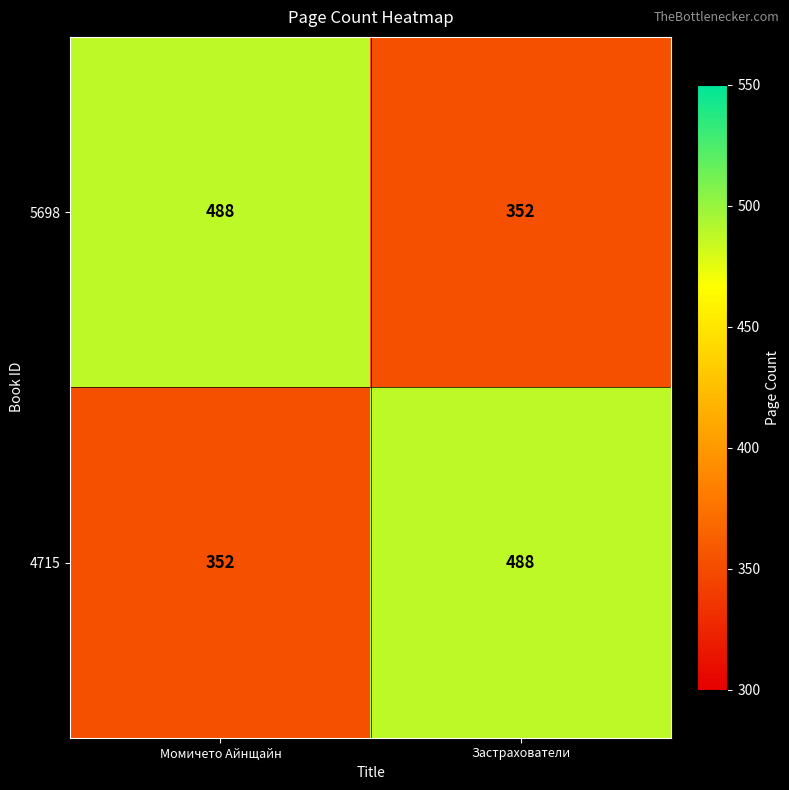

True or false: 5698 has a value of 488 at Момичето Айнщайн.

True